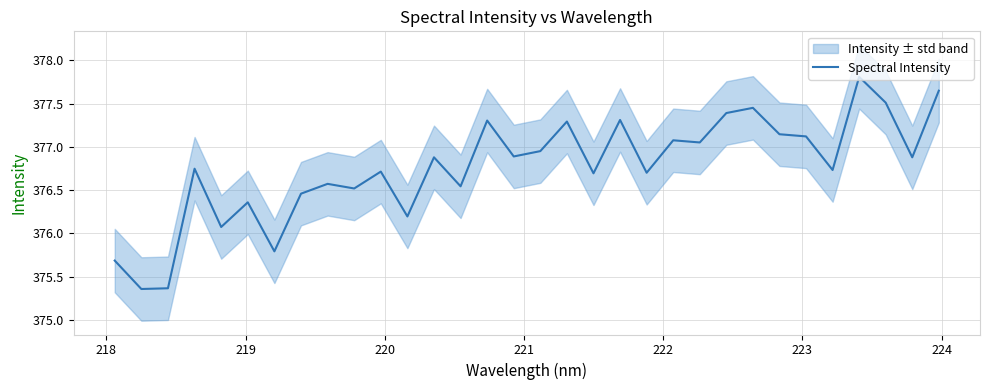

How many values exceed 376?

28